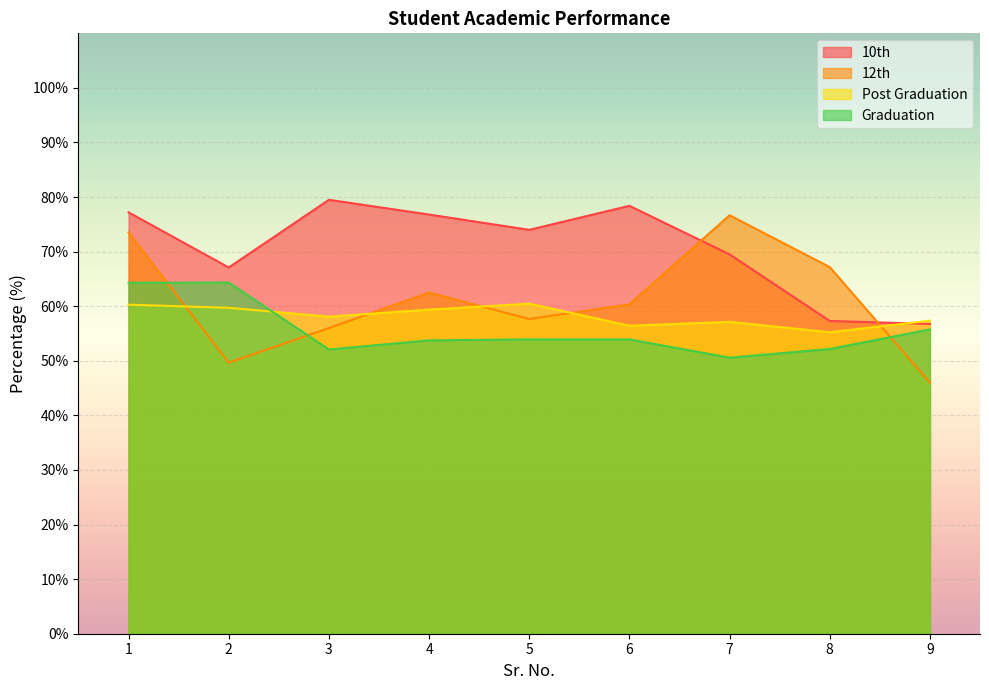

At 9, list the series in order from largest to smallest.

Post Graduation, 10th, Graduation, 12th